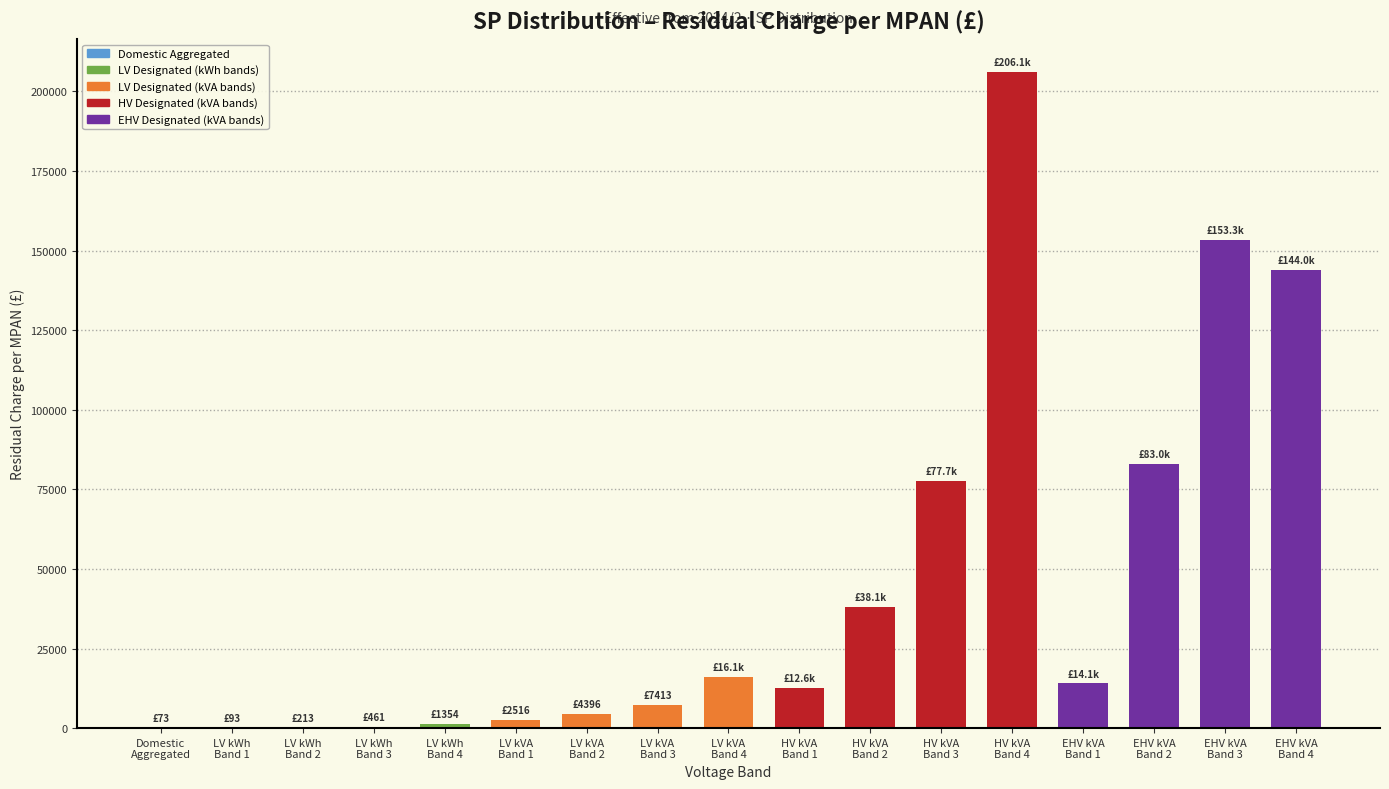

Are the bars horizontal?

No